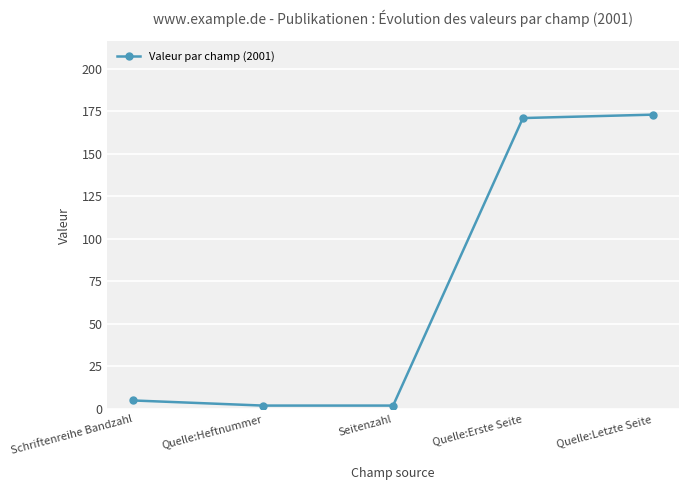

What is the label of the 4th point from the right?

Quelle:Heftnummer